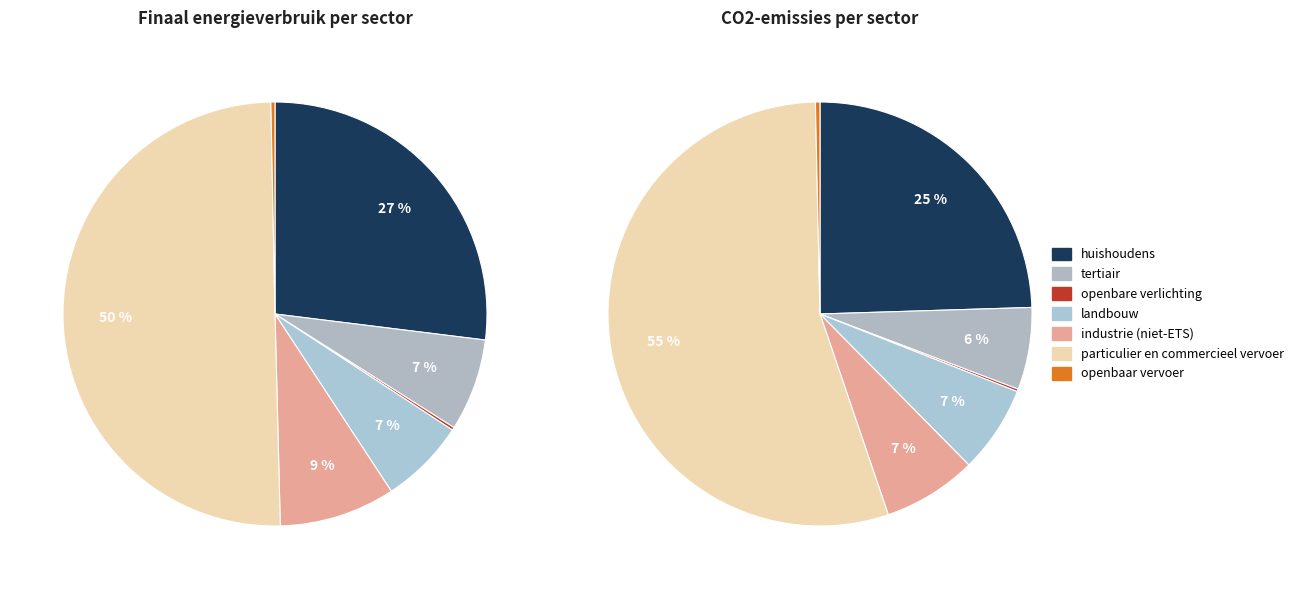

Is there a majority slice in this chart?

Yes